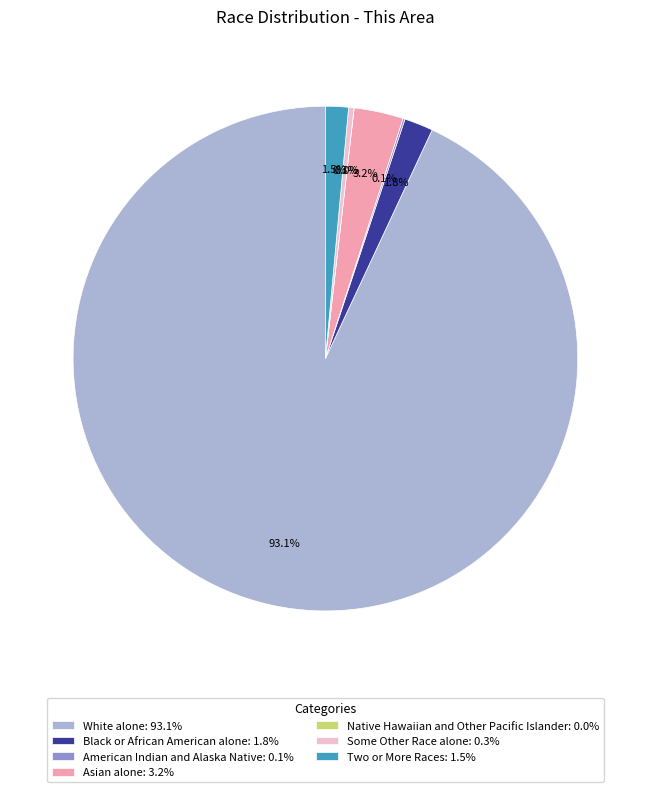

What is the majority slice?

White alone